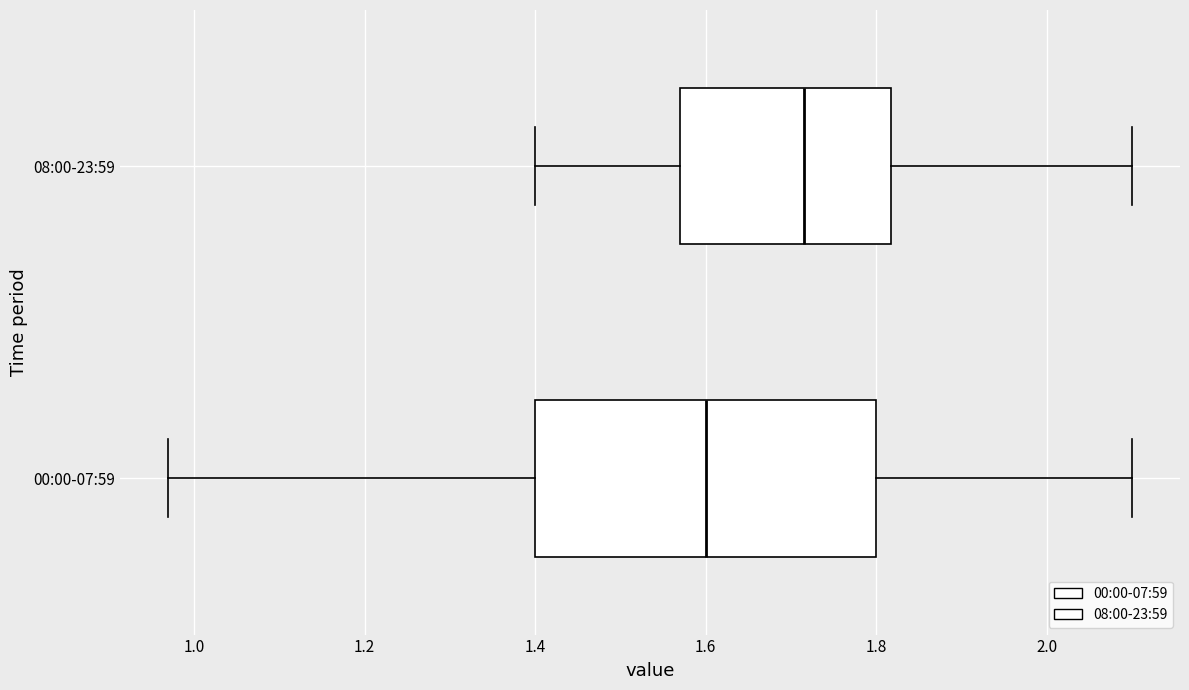

Reading bottom to top, transcribe this box plot: for each box, give where its median line is, the range the box spans, and where its two whiskers end, as read against the x-axis. The values are not printed on the chart, so give them approximately, as read against the axis.

00:00-07:59: median 1.60, box 1.40 to 1.80, whiskers 0.98 to 2.10
08:00-23:59: median 1.72, box 1.58 to 1.82, whiskers 1.40 to 2.10